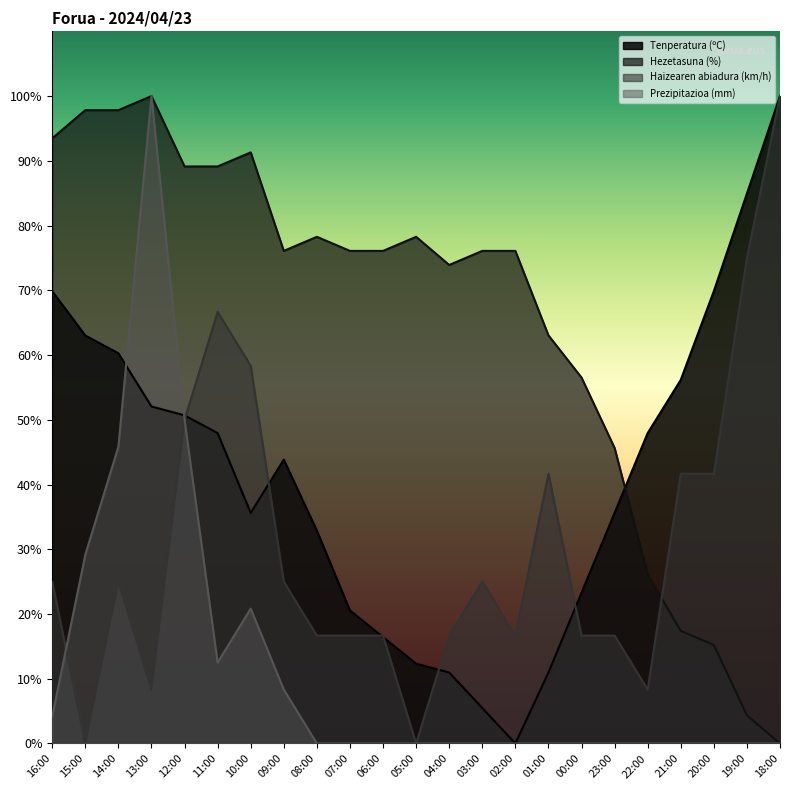

True or false: Haizearen abiadura (km/h) has a value of 3.8 at 04:00.

False